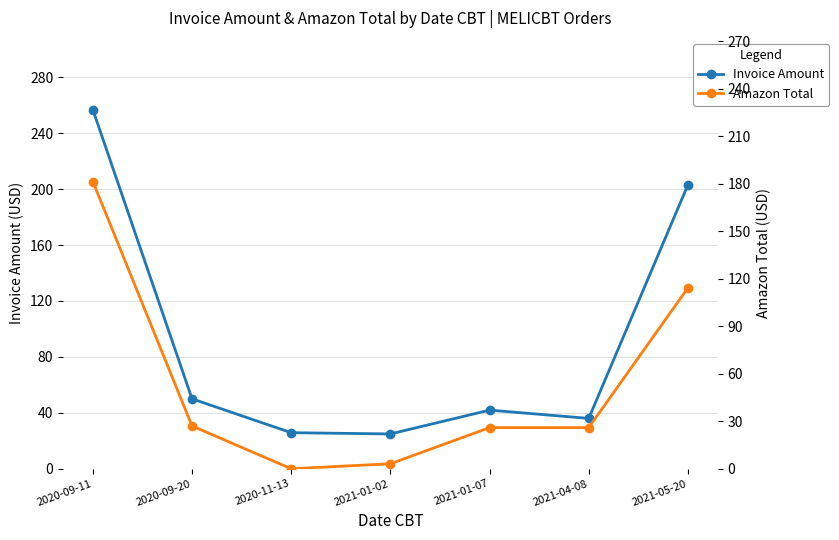

How many lines are shown in the chart?

2